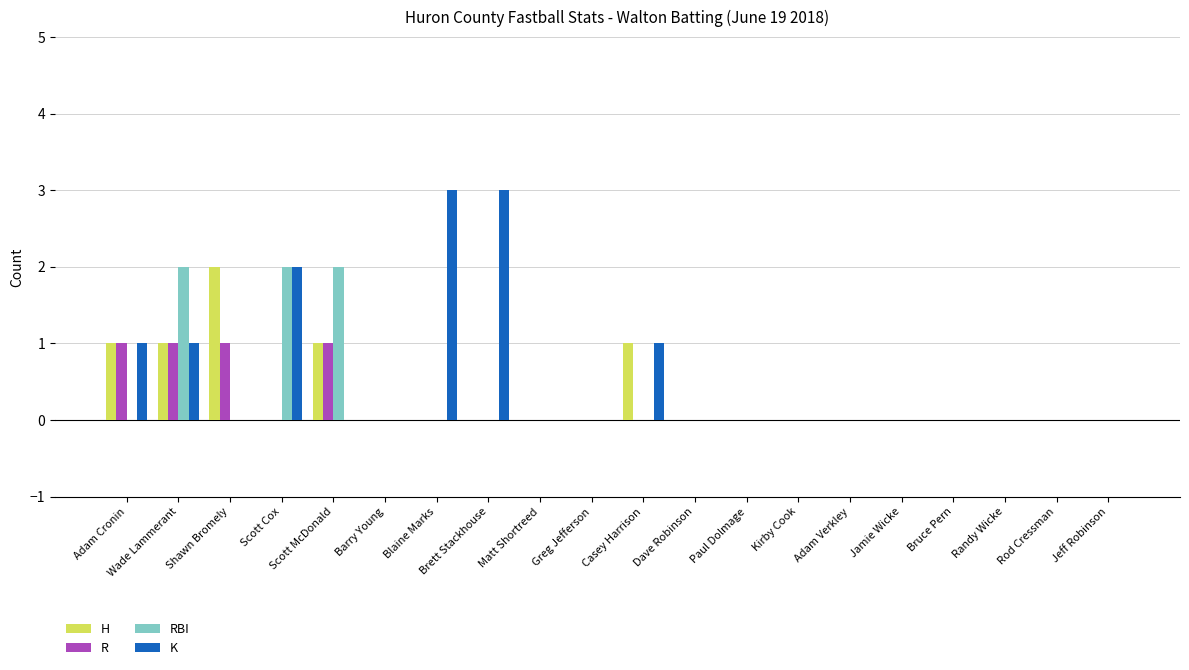

Count the K values in the range 0 to 1.

17